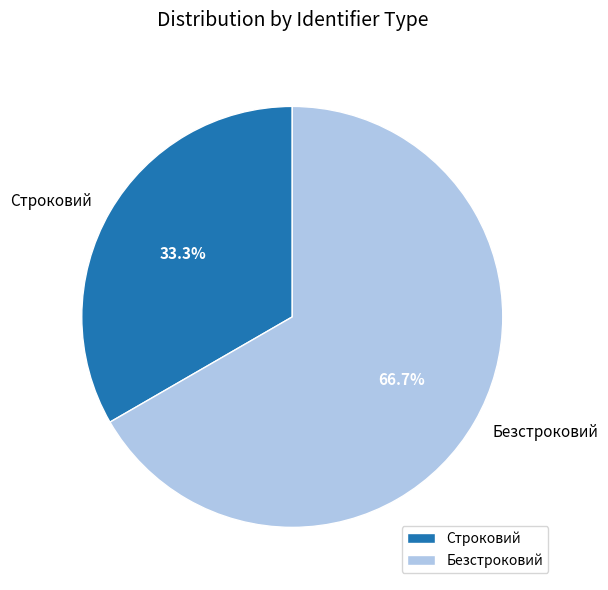

Does Безстроковий account for over 50% of the chart?

Yes